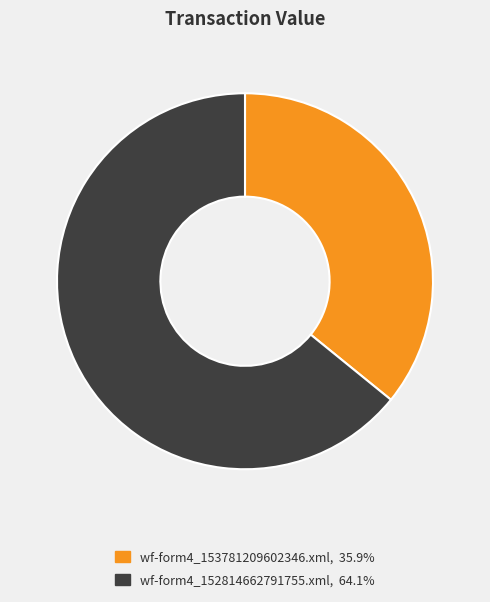

Rank the categories by value from lowest to highest.

wf-form4_153781209602346.xml, wf-form4_152814662791755.xml